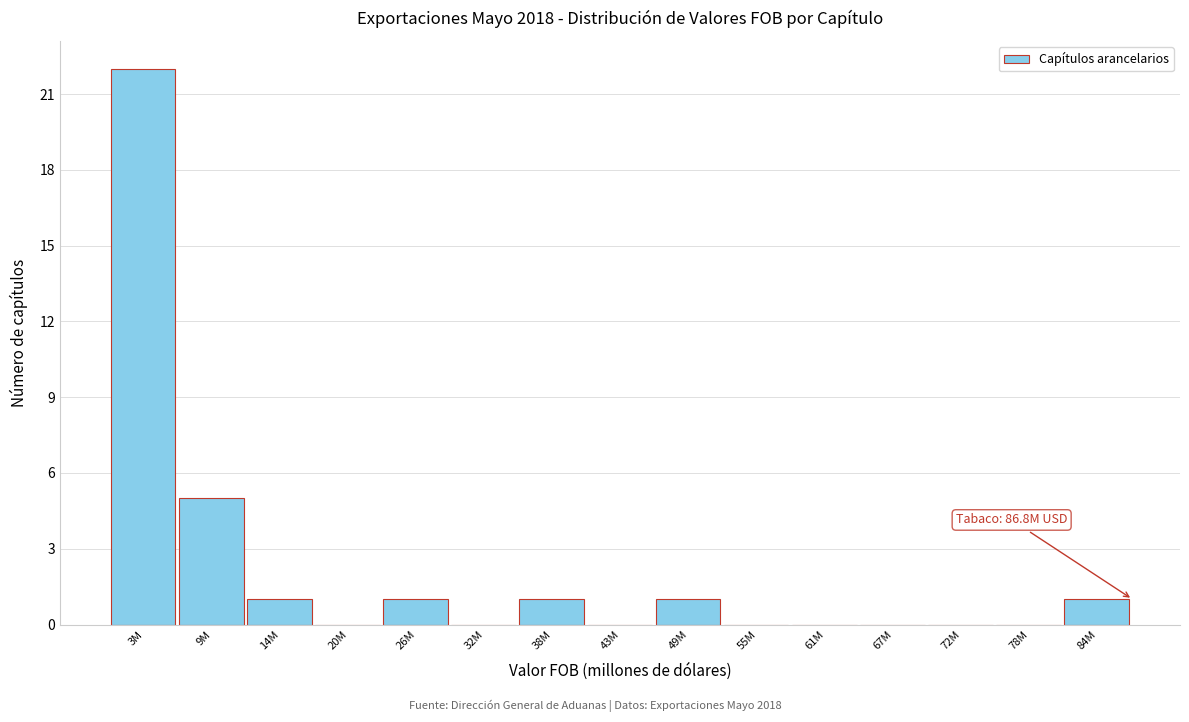

Reading left to right, extract all data points from this chart.

3M=22	9M=5	14M=1	20M=0	26M=1	32M=0	38M=1	43M=0	49M=1	55M=0	61M=0	67M=0	72M=0	78M=0	84M=1